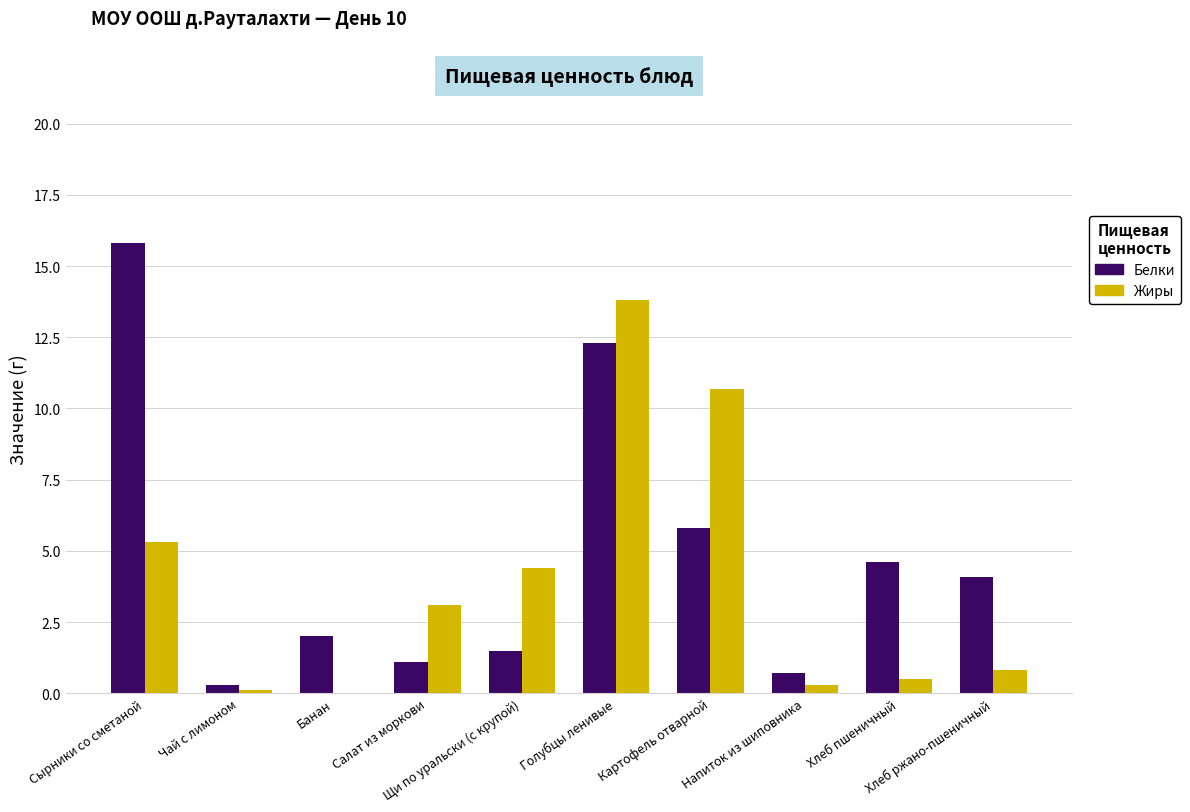

True or false: Жиры has a value of 20.9 at Голубцы ленивые.

False